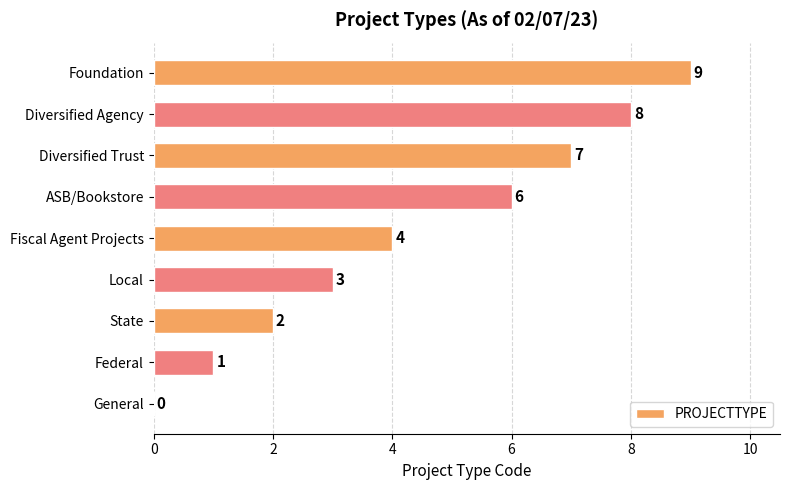

Reading bottom to top, what are all the values shown in this chart?

General=0	Federal=1	State=2	Local=3	Fiscal Agent Projects=4	ASB/Bookstore=6	Diversified Trust=7	Diversified Agency=8	Foundation=9